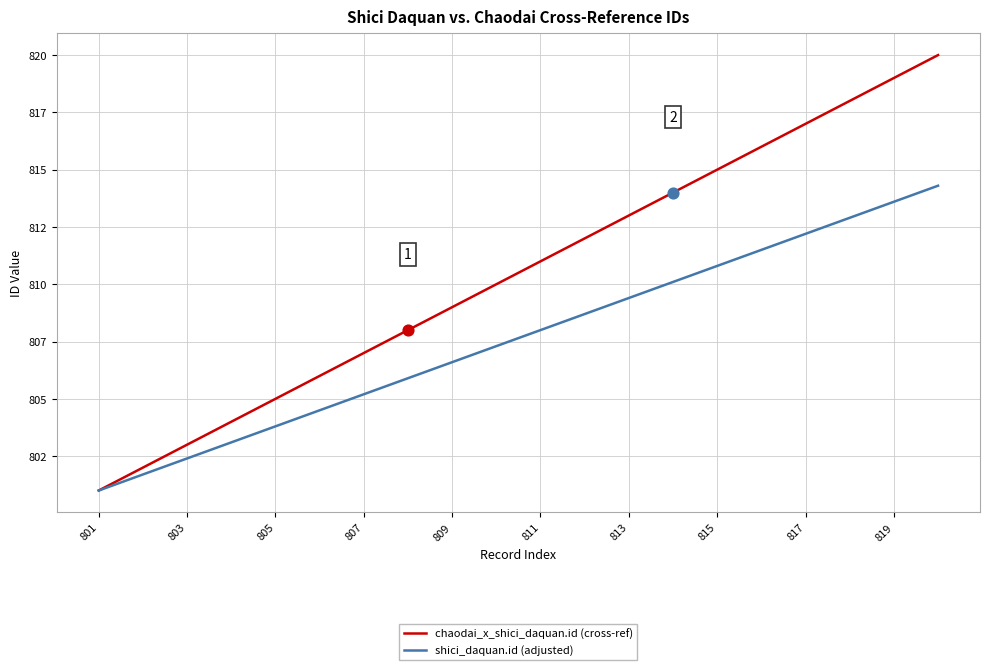

Does the chart have visible grid lines?

Yes